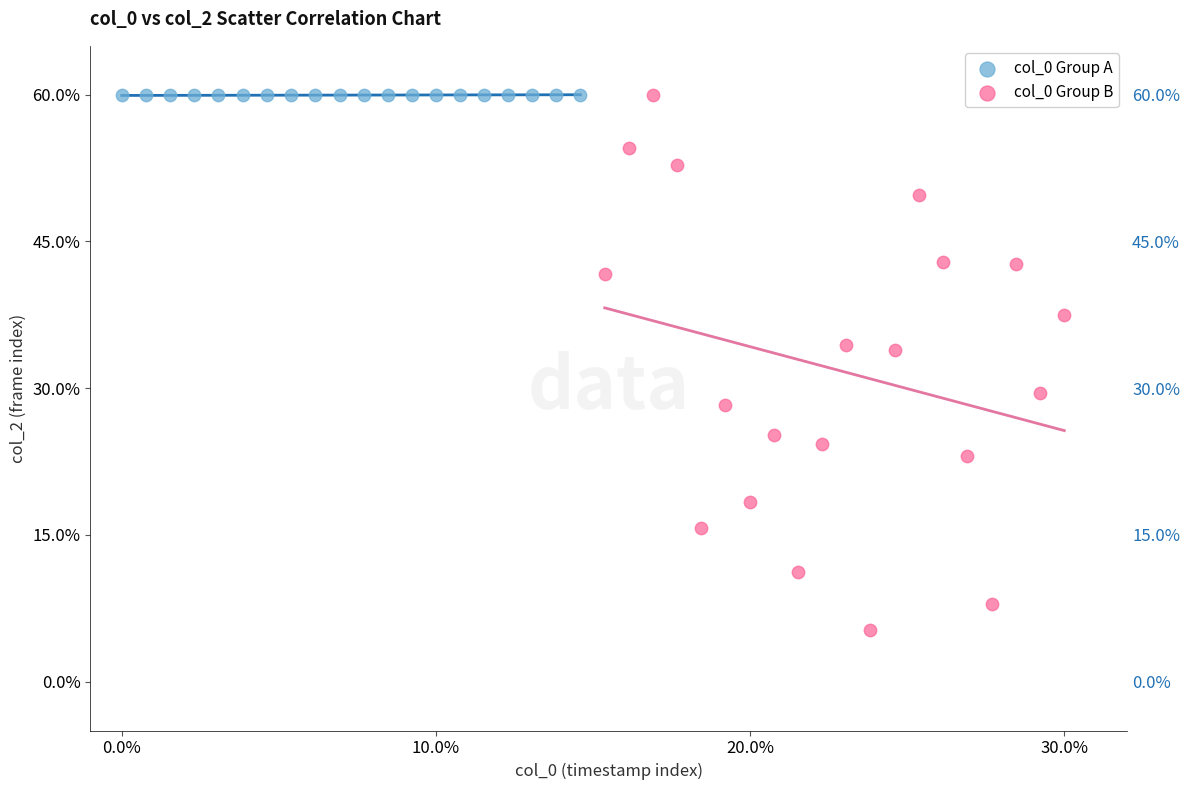

Which series has the largest Y range (max minus min)?

col_0 Group B